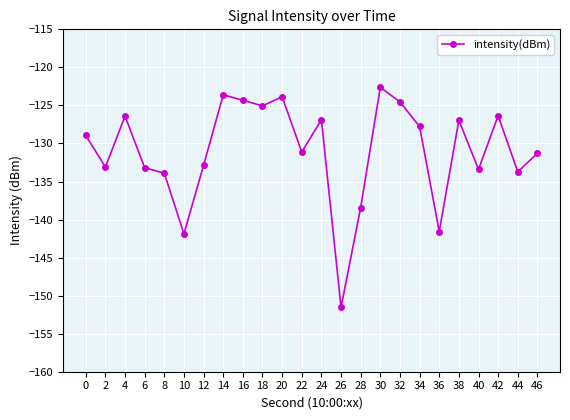

What is the change in value from 2 to 24?

+6.2